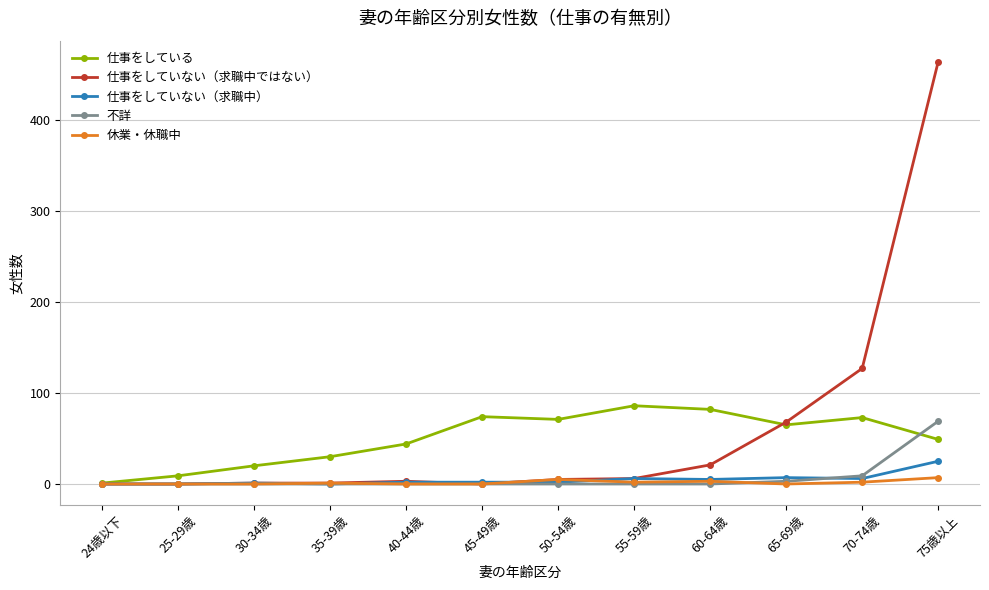

Between 55-59歳 and 70-74歳, which series saw the biggest shift?

仕事をしていない（求職中ではない）